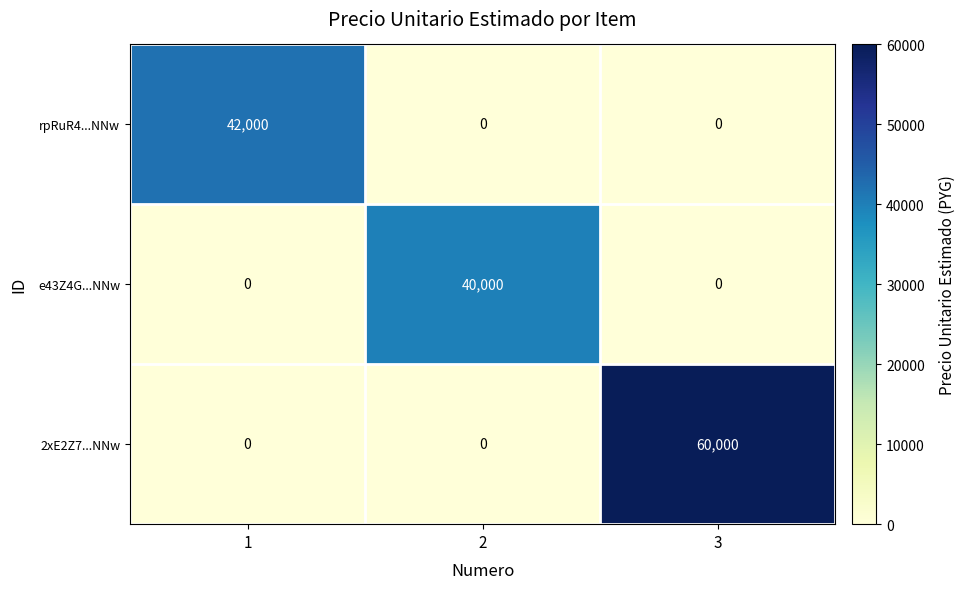

Reading left to right, list all the values displayed in this chart.

rpRuR4...NNw: 1=42000	2=0	3=0
e43Z4G...NNw: 1=0	2=40000	3=0
2xE2Z7...NNw: 1=0	2=0	3=60000